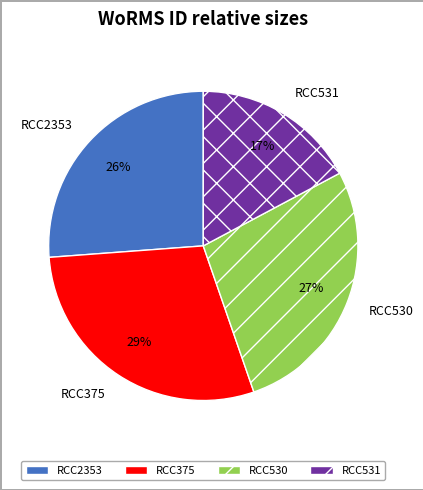

Between RCC531 and RCC2353, which is larger?

RCC2353